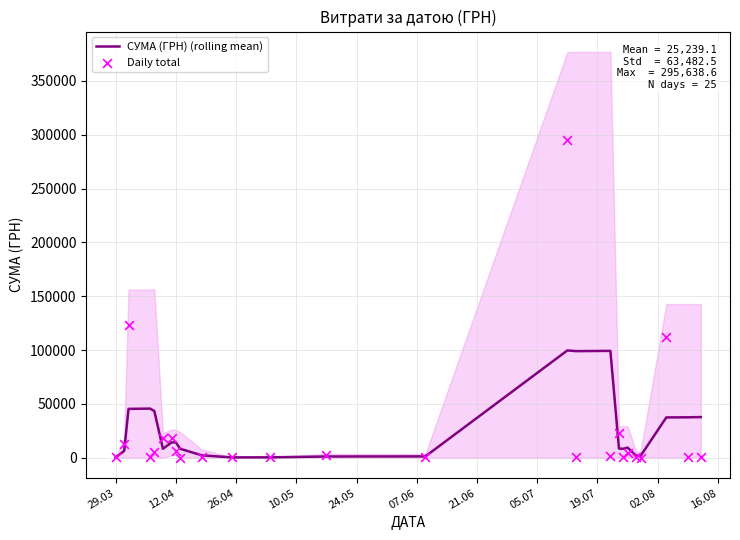

What is the maximum value for СУМА (ГРН) (rolling mean)?

99708.2